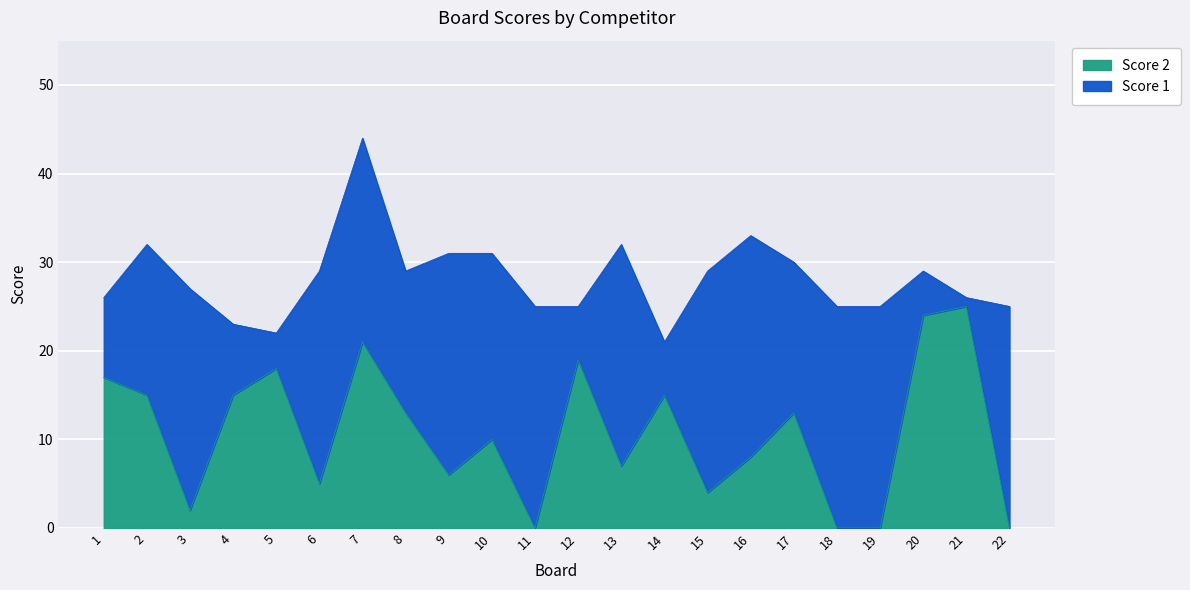

What is the change in value from 2 to 19?

-15